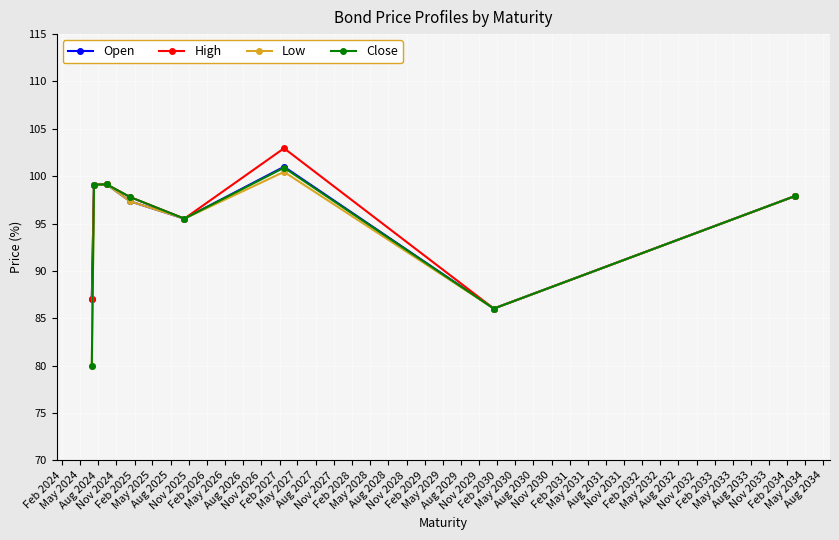

True or false: Close has more than 0 points higher than both neighbors.

True